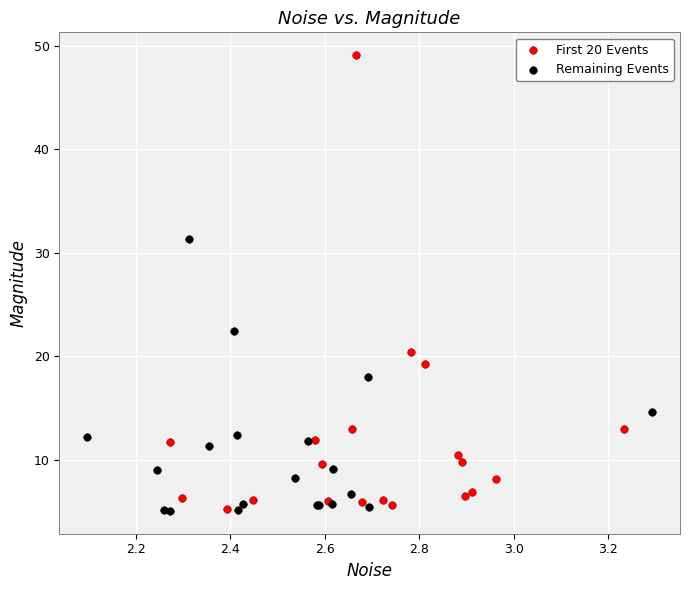

Which series reaches the maximum Y coordinate?

First 20 Events